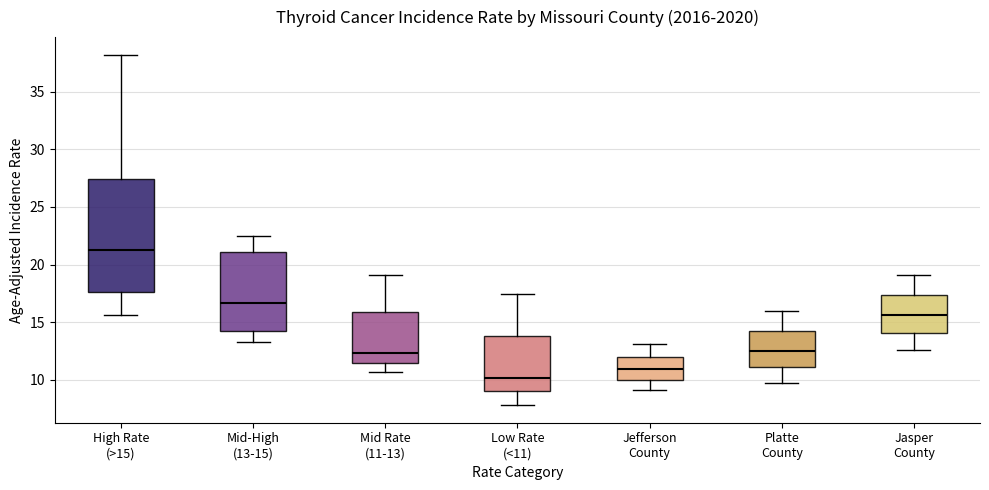

Which box is the tallest, from its lower edge to its upper edge?

High Rate (>15)